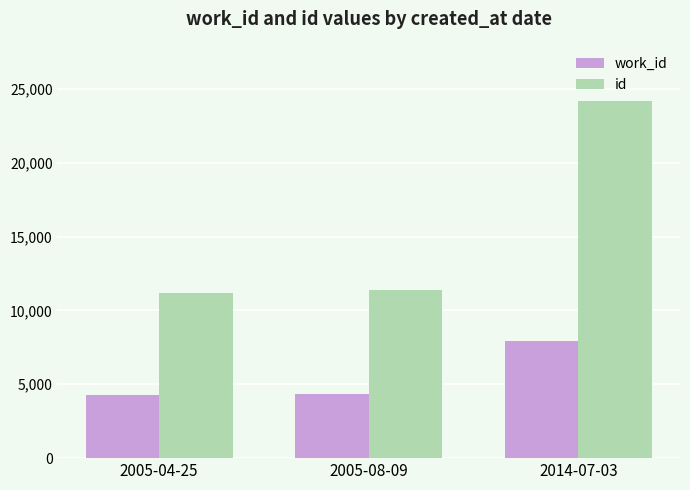

What is the label of the 1st bar from the left?

2005-04-25